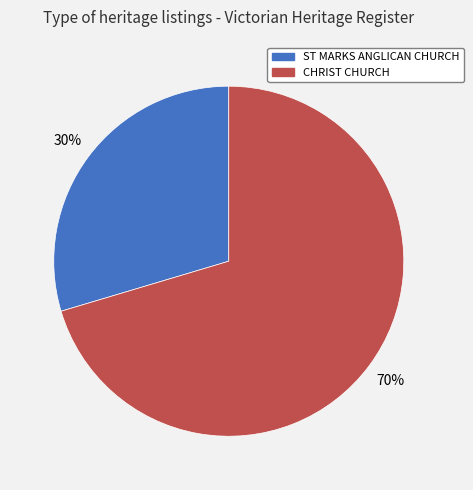

Rank the categories by value from lowest to highest.

ST MARKS ANGLICAN CHURCH, CHRIST CHURCH